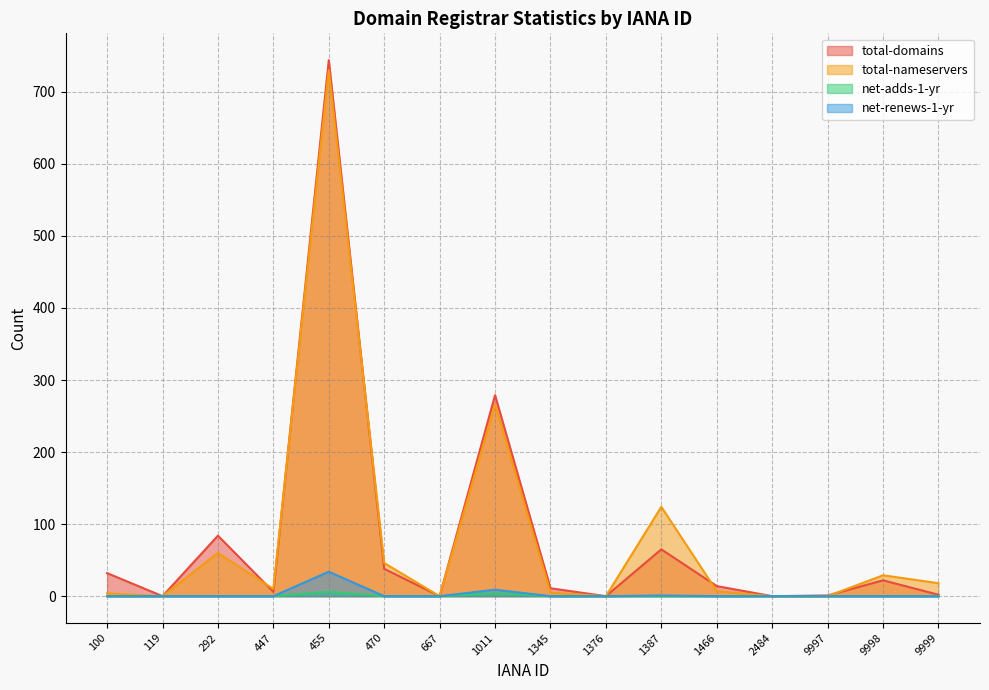

After their last crossing, which series has the higher values: total-domains or total-nameservers?

total-nameservers